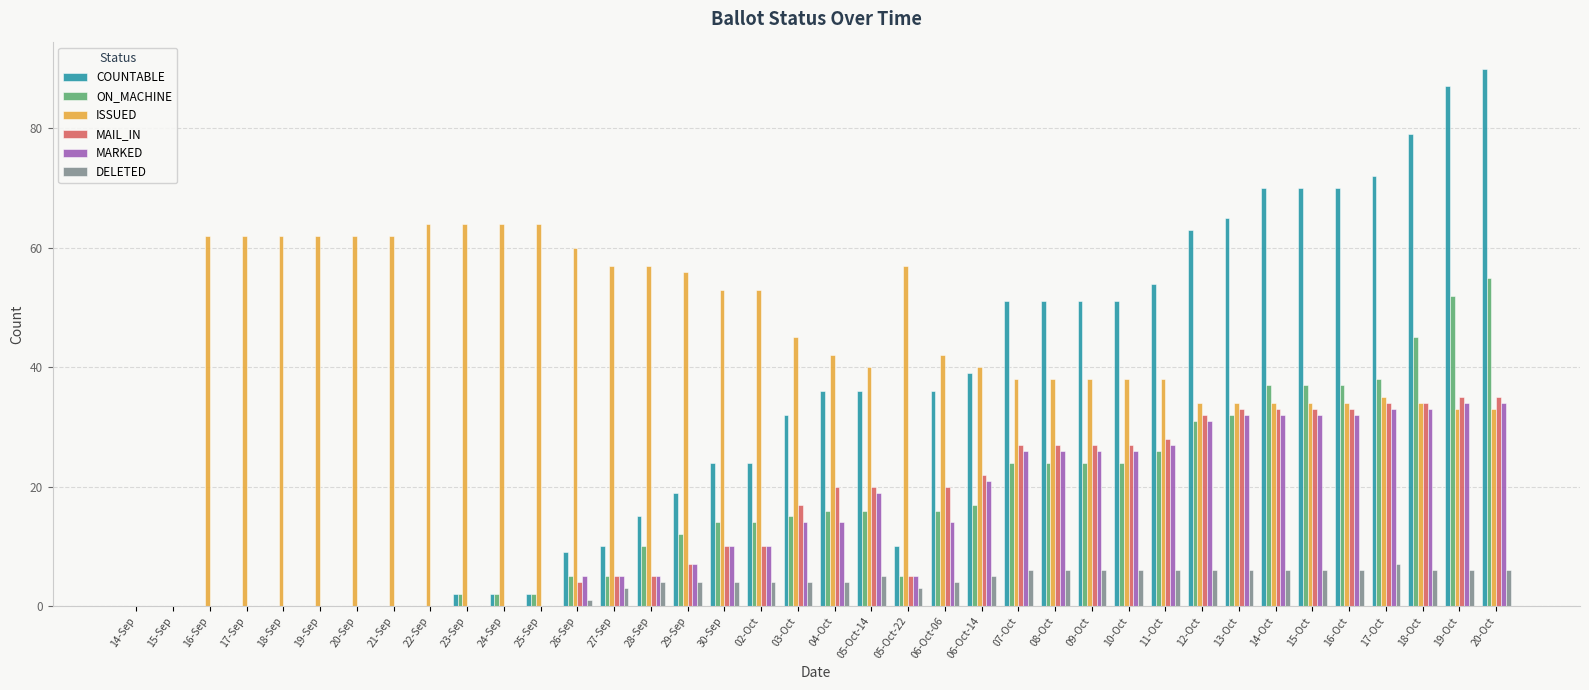

Which series has the largest total across all categories?

ISSUED